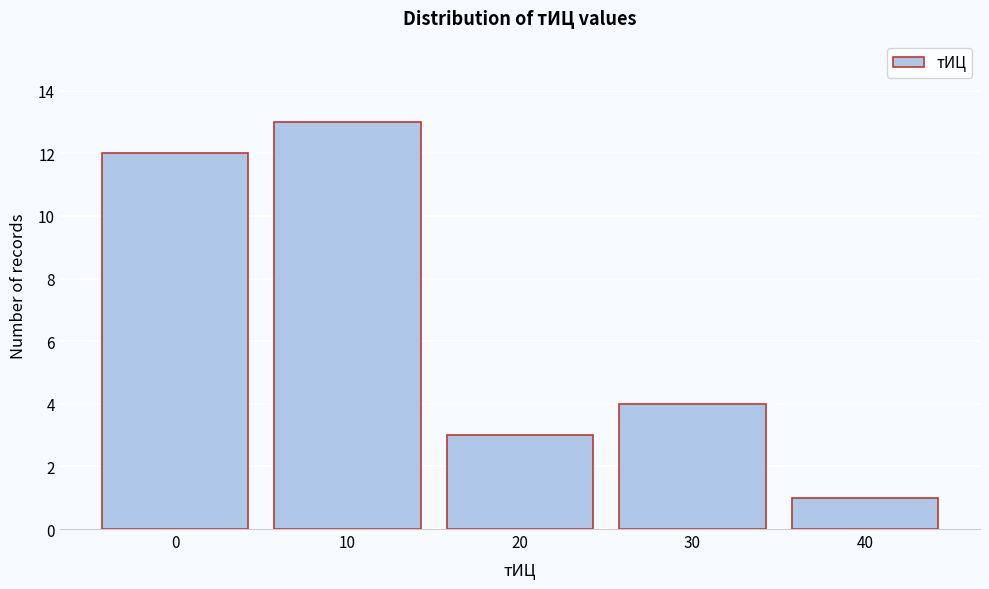

Reading left to right, transcribe this chart: for each bar, give the range it covers on the x-axis and its height. The values are not printed on the chart, so give them approximately, as read against the axis.

-5 to 5: 12
5 to 15: 13
15 to 25: 3
25 to 35: 4
35 to 45: 1